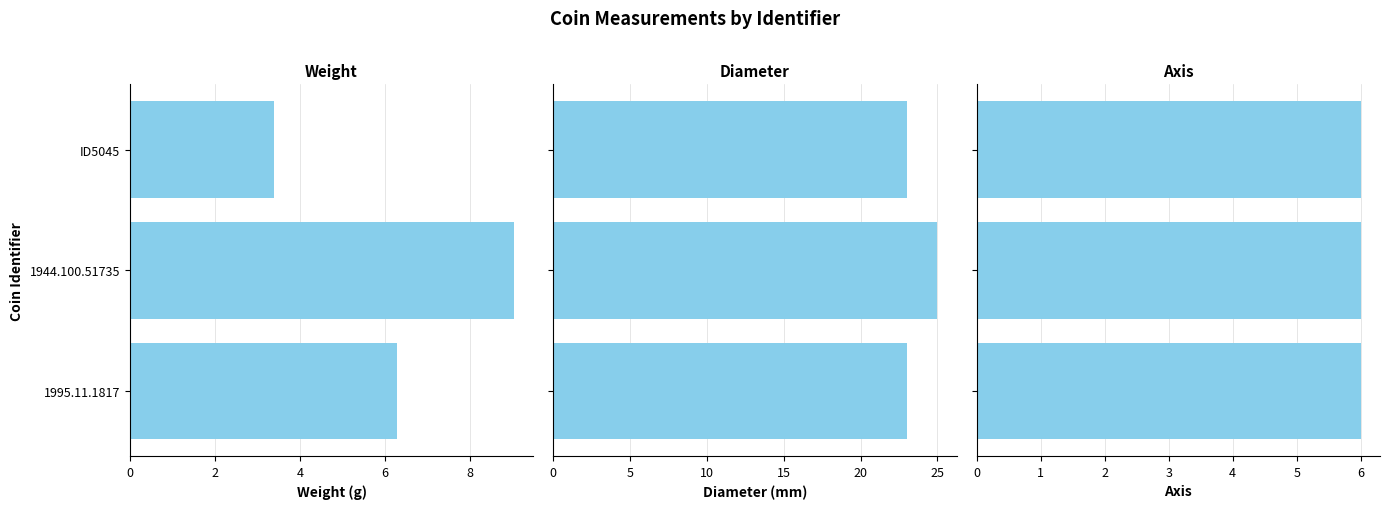

At which category is the sum across all series the highest?

2